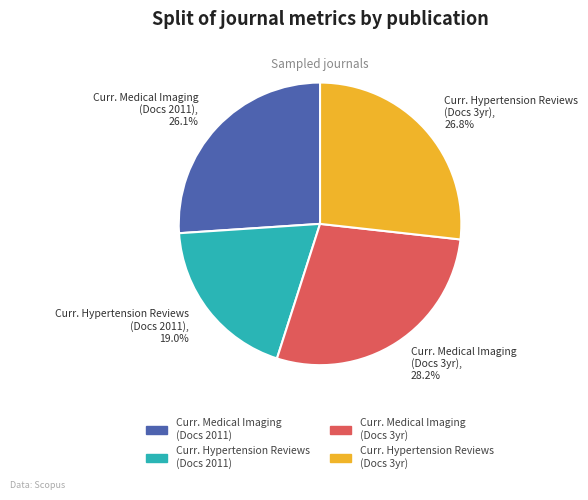

Rank the categories by value from lowest to highest.

Curr. Hypertension Reviews (Docs 2011), Curr. Medical Imaging (Docs 2011), Curr. Hypertension Reviews (Docs 3yr), Curr. Medical Imaging (Docs 3yr)